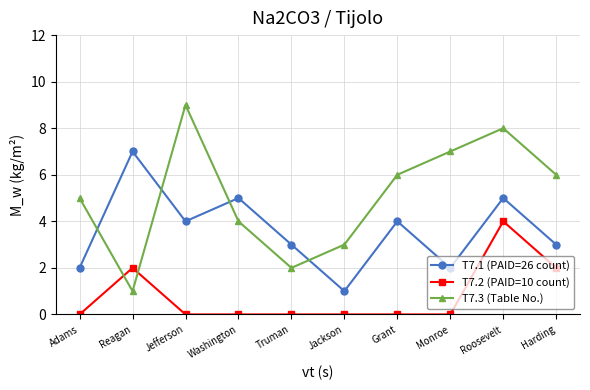

How many lines are shown in the chart?

3